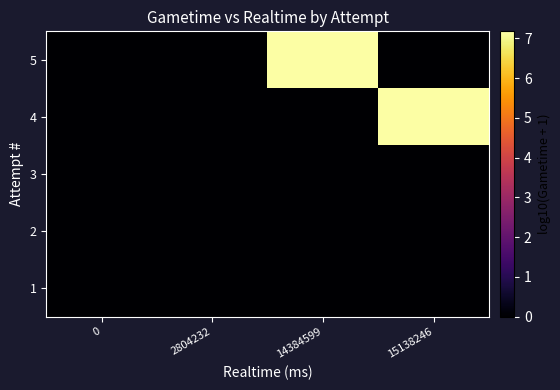

Reading left to right, transcribe all the data shown in this chart.

5: 0=0.0	2804232=0.0	14384599=7.2	15138246=0.0
4: 0=0.0	2804232=0.0	14384599=0.0	15138246=7.2
3: 0=0.0	2804232=0.0	14384599=0.0	15138246=0.0
2: 0=0.0	2804232=0.0	14384599=0.0	15138246=0.0
1: 0=0.0	2804232=0.0	14384599=0.0	15138246=0.0